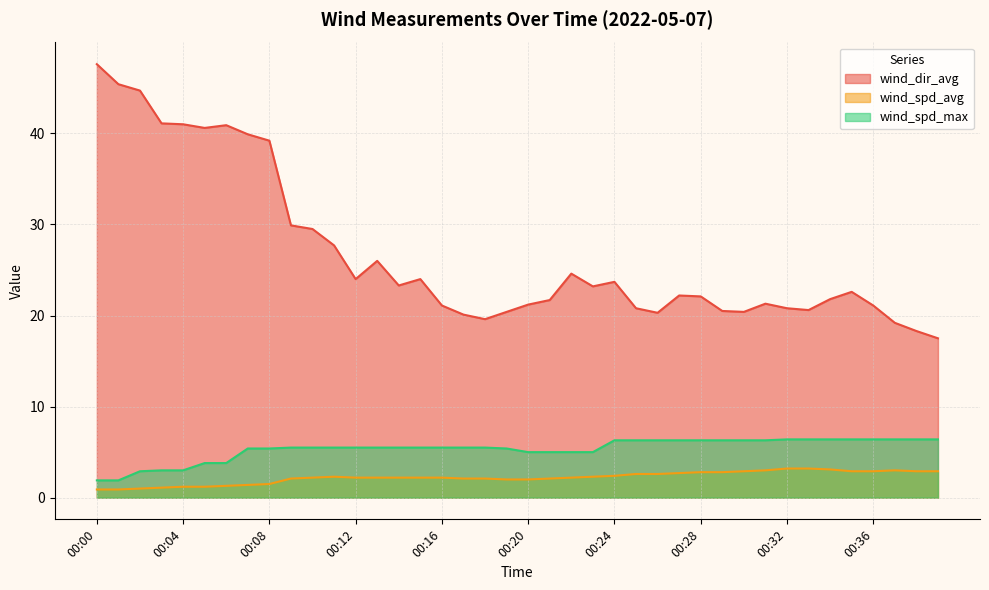

The wind_spd_max series shows 6.3 at 00:25. True or false?

True